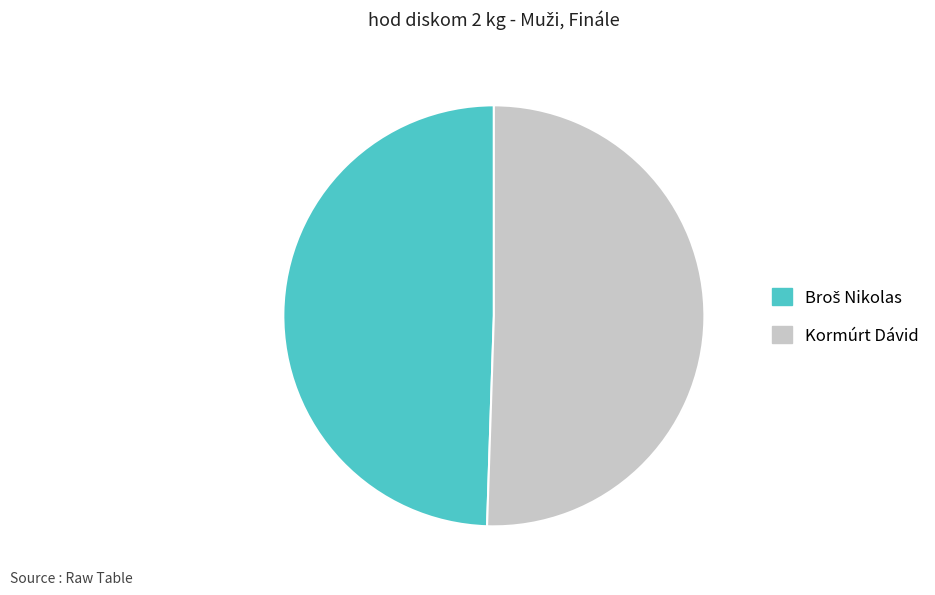

The Kormúrt Dávid slice represents 36% of the pie. True or false?

False